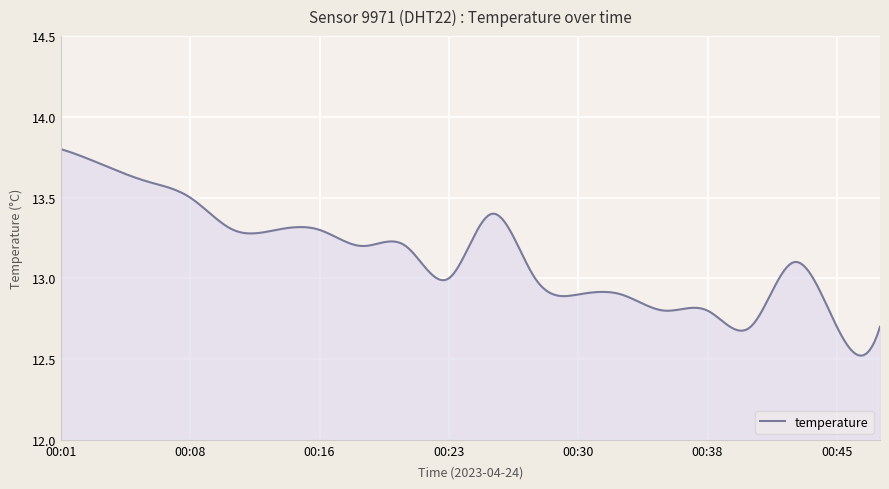

Reading right to left, what are all the values shown in this chart?

12.7	12.7	13.1	12.7	12.8	12.8	12.9	12.9	13.0	13.4	13.0	13.2	13.2	13.3	13.3	13.3	13.5	13.6	13.7	13.8